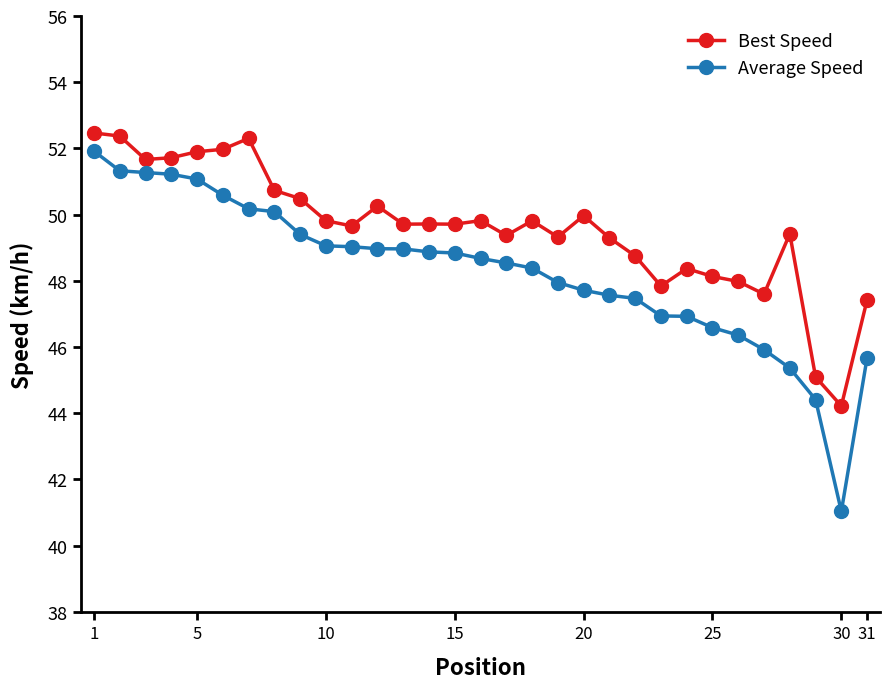

Which series has the largest total across all categories?

Best Speed